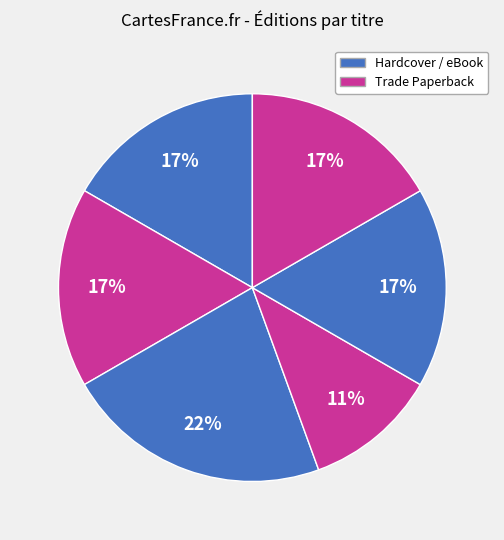

Count the number of slices in the pie.

6